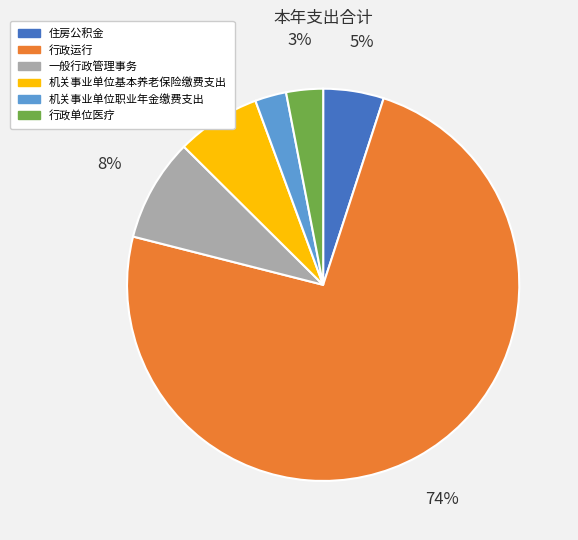

How many slices are in this pie chart?

6